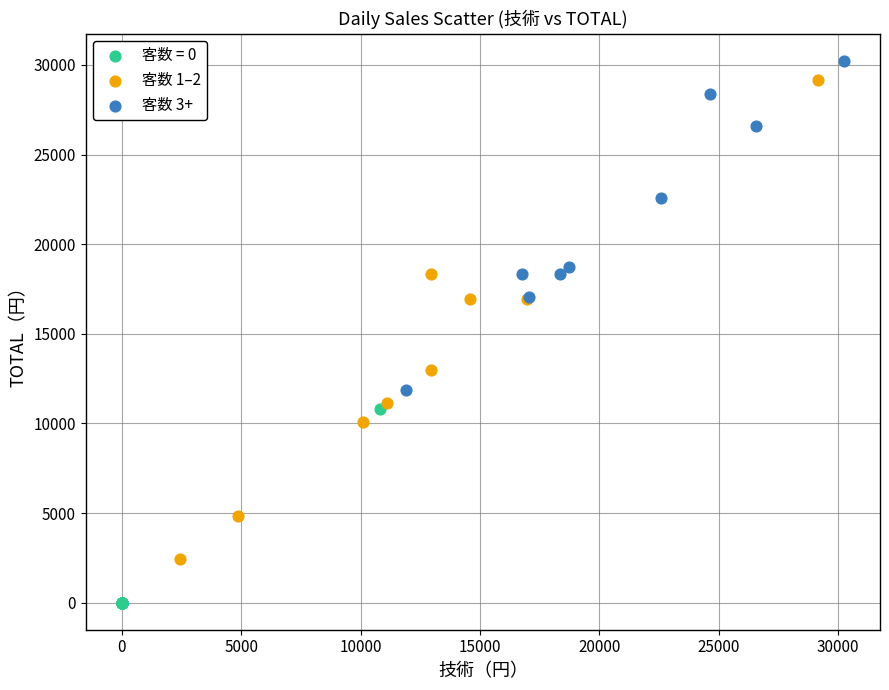

Which series has the largest Y range (max minus min)?

客数 1–2